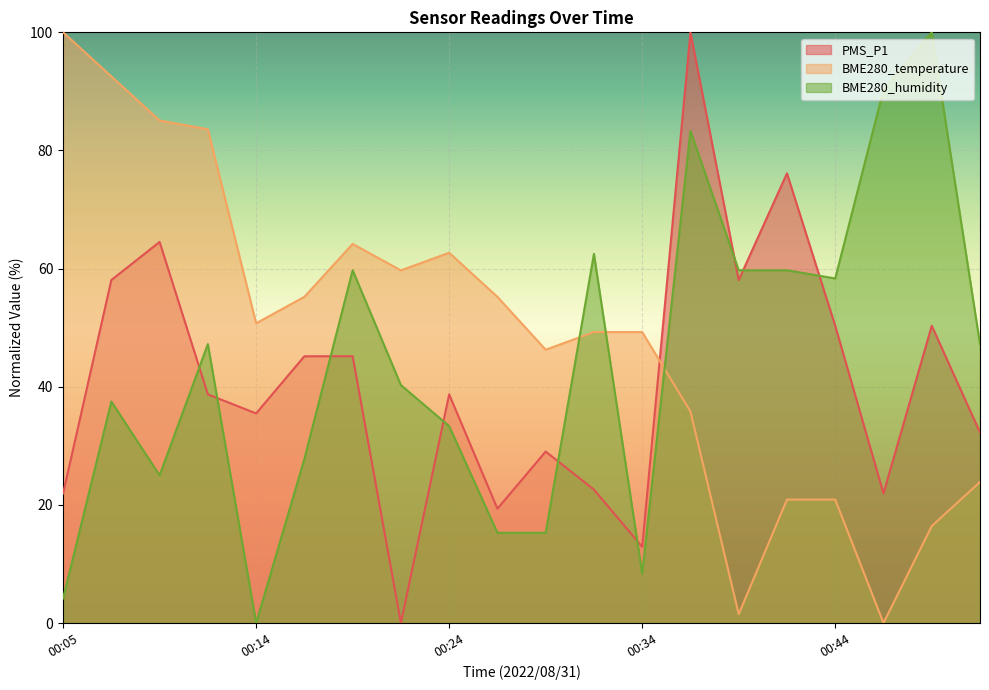

Reading left to right, transcribe all the data shown in this chart.

PMS_P1: 21.9	58.1	64.5	38.7	35.5	45.2	45.2	0.0	38.7	19.4	29.0	22.6	12.9	100.0	58.1	76.1	50.3	21.9	50.3	32.3
BME280_temperature: 100.0	92.5	85.1	83.6	50.7	55.2	64.2	59.7	62.7	55.2	46.3	49.3	49.3	35.8	1.5	20.9	20.9	0.0	16.4	23.9
BME280_humidity: 4.2	37.5	25.0	47.2	0.0	27.8	59.7	40.3	33.3	15.3	15.3	62.5	8.3	83.3	59.7	59.7	58.3	90.3	100.0	47.2